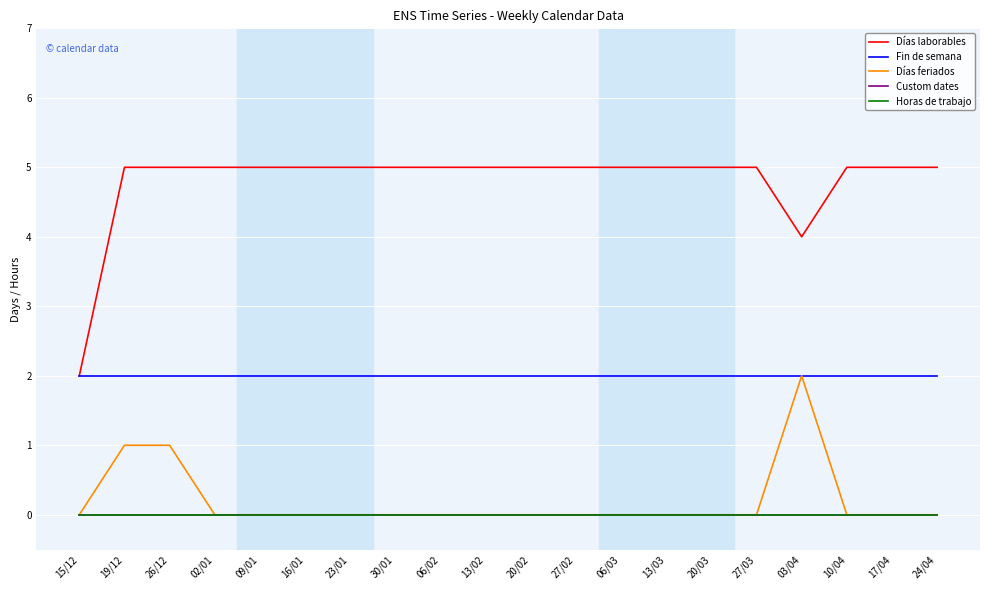

Is the value of Días feriados at 26/12 greater than the value of Custom dates at 24/04?

Yes